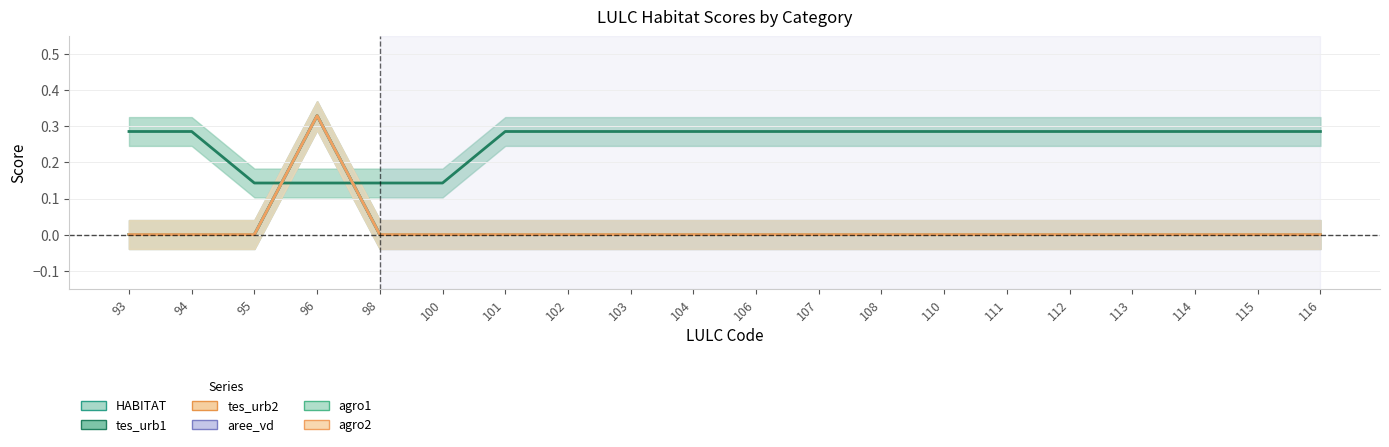

What is the sum of all tes_urb2 values?

0.3